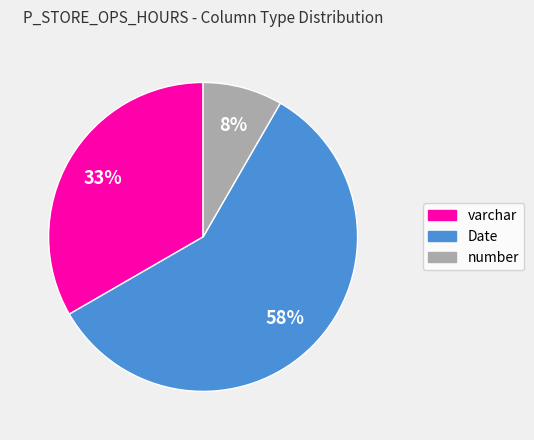

To the nearest percent, what is the difference between the varchar and number slice percentages?

25%